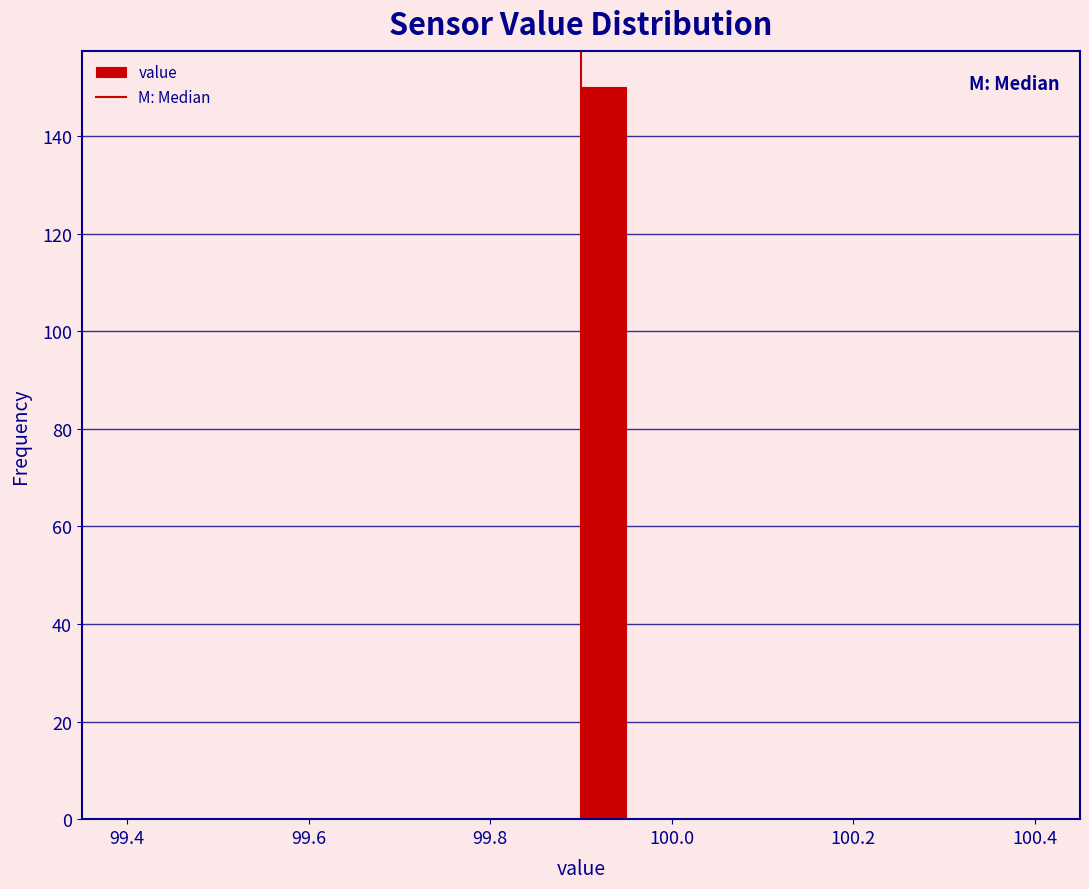

Around what value on the x-axis is the tallest bar? Give the approximate position of its centre, as read against the axis.

99.92